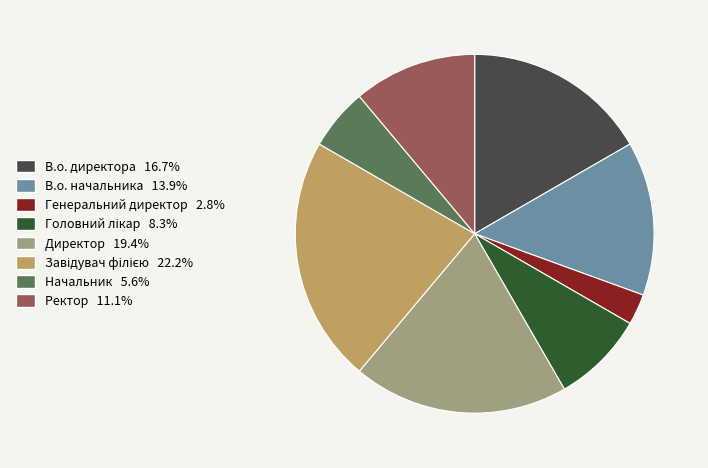

Does Ректор account for over 50% of the chart?

No